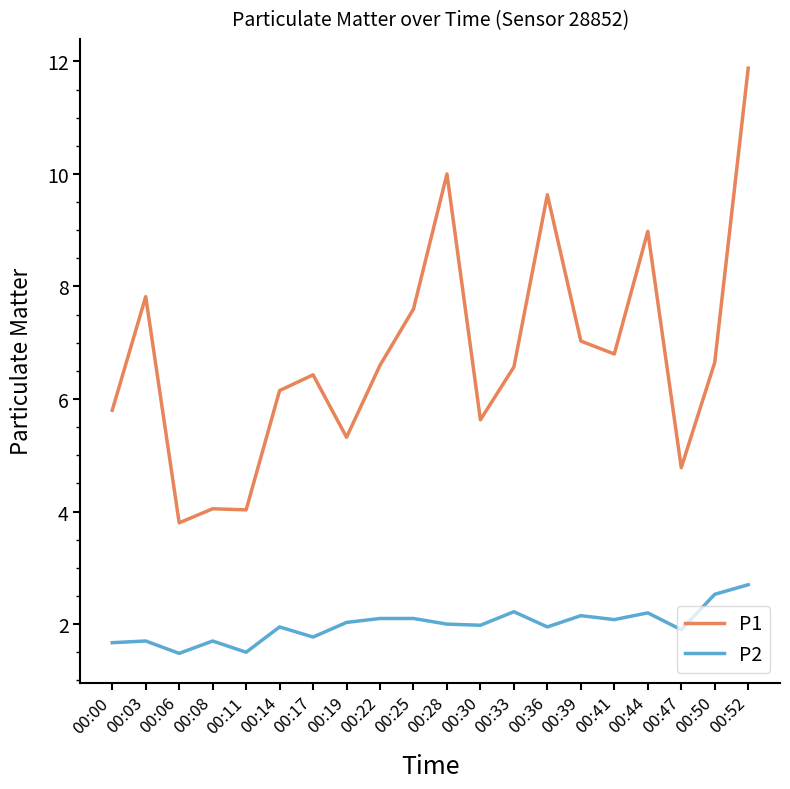

Which series changed the most between 00:14 and 00:33?

P1